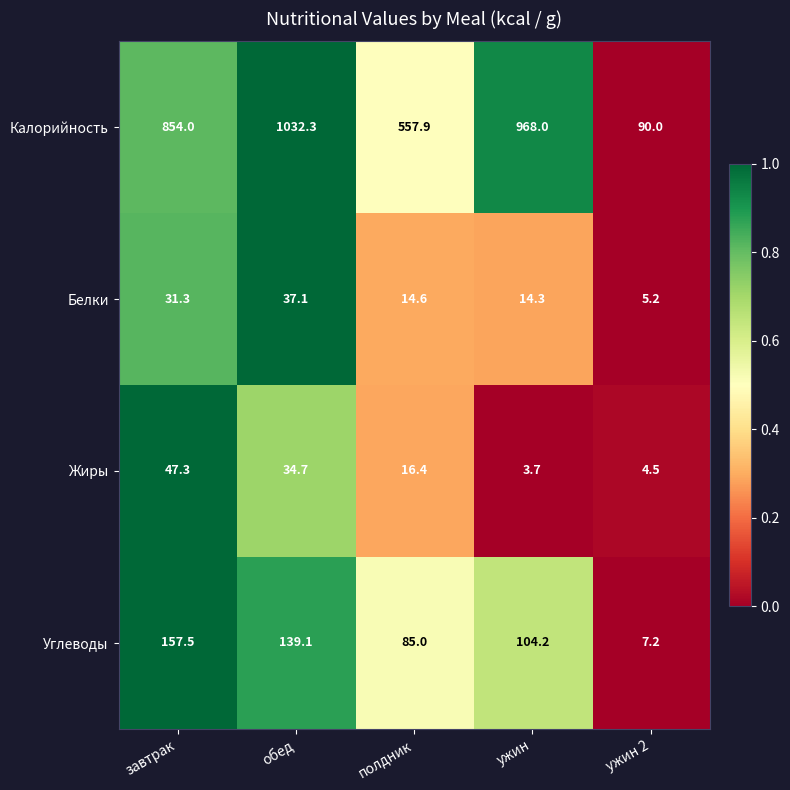

What is the difference between the Углеводы values at обед and ужин?

34.9